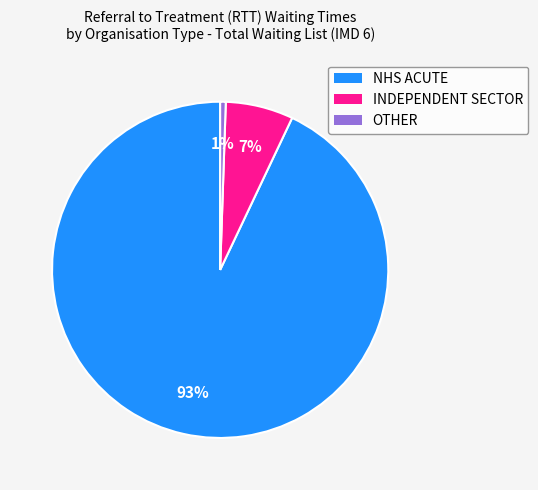

How many segments does this pie chart have?

3